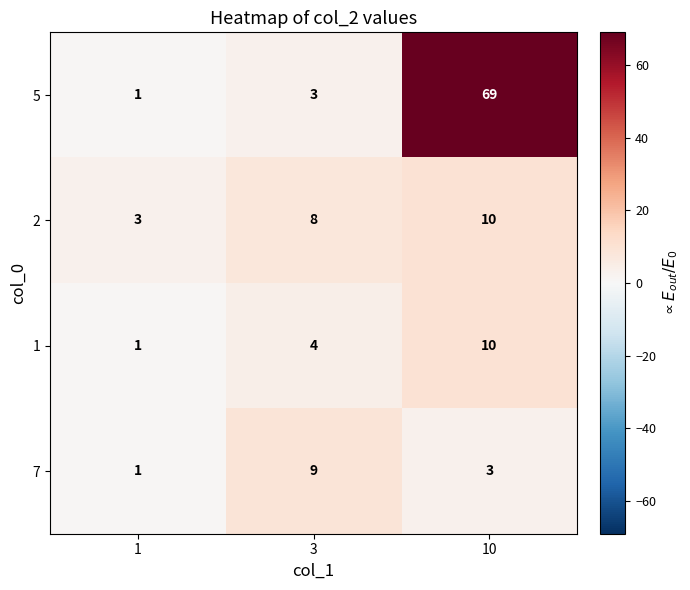

What is the difference between the maximum and minimum values in the 2 series?

7